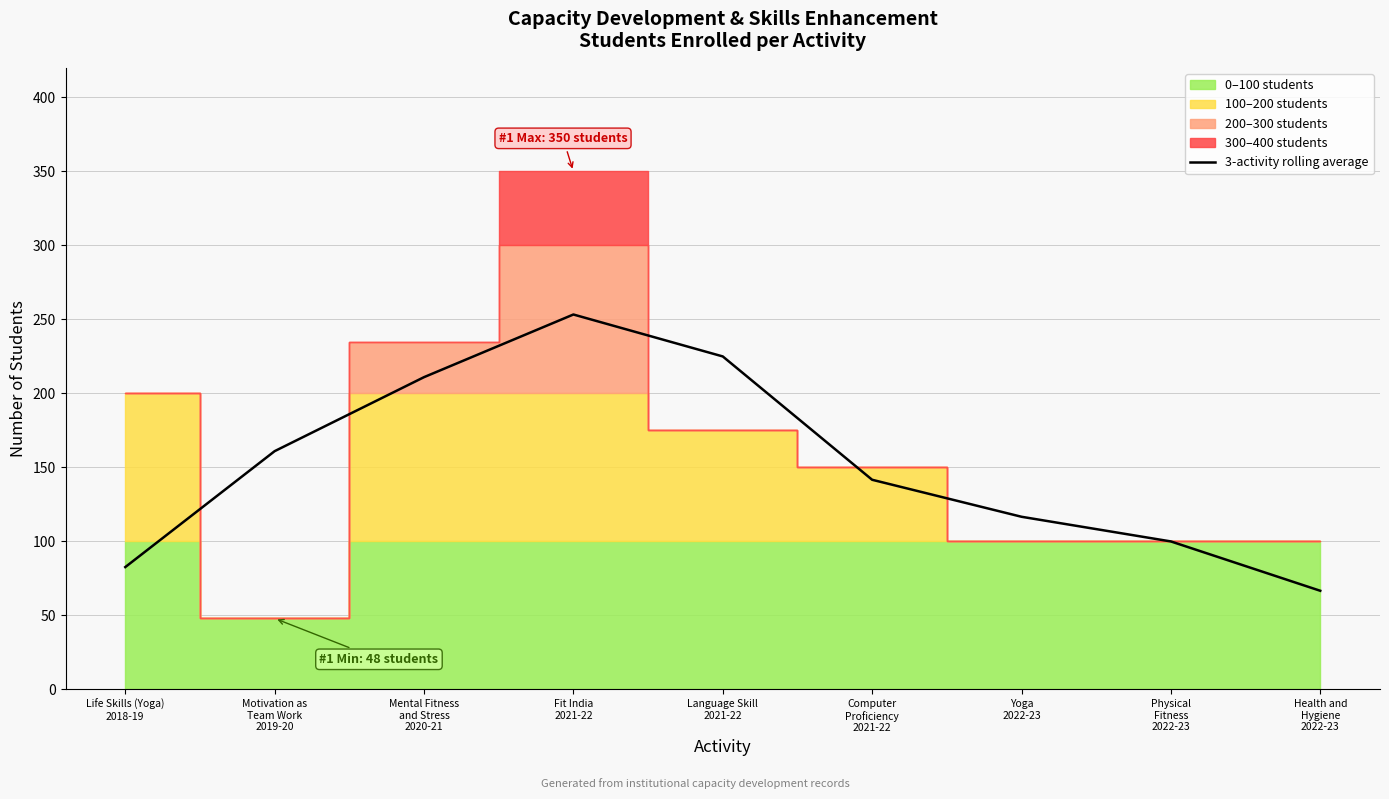

What is the difference between the second highest and minimum values?

158.3